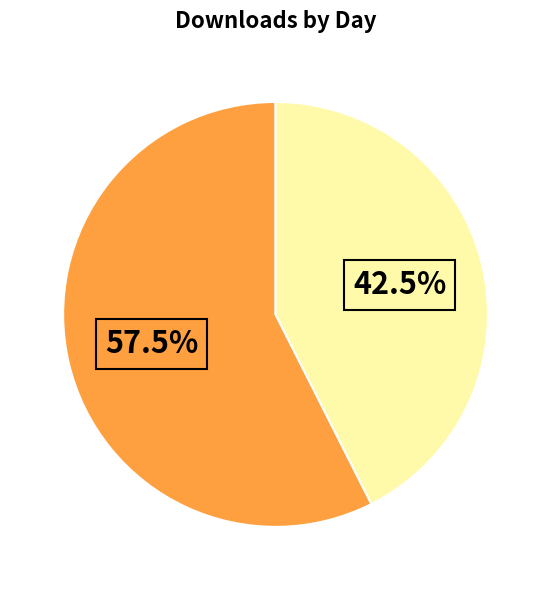

How many segments does this pie chart have?

2